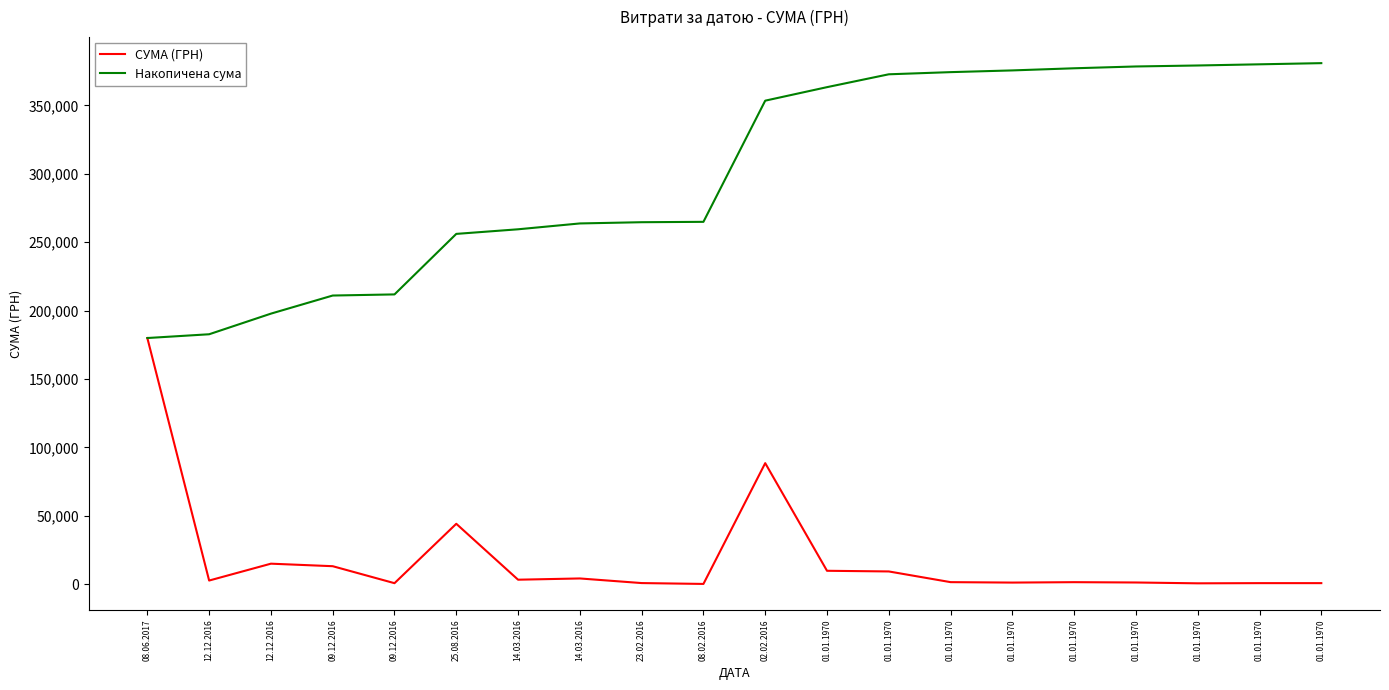

What is the label of the 11th point from the right?

08.02.2016